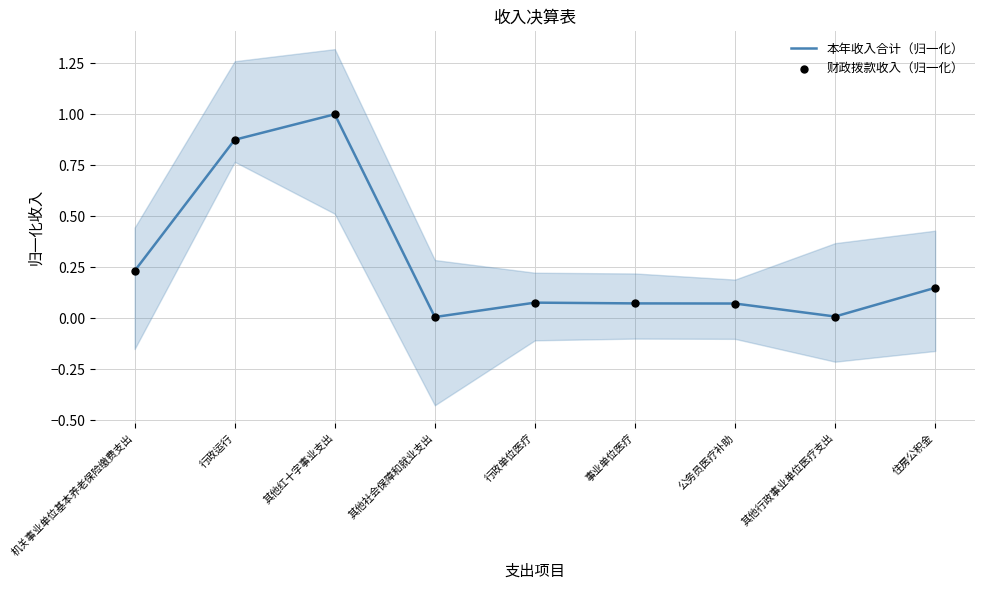

What is the total value across all series at 公务员医疗补助?

0.1